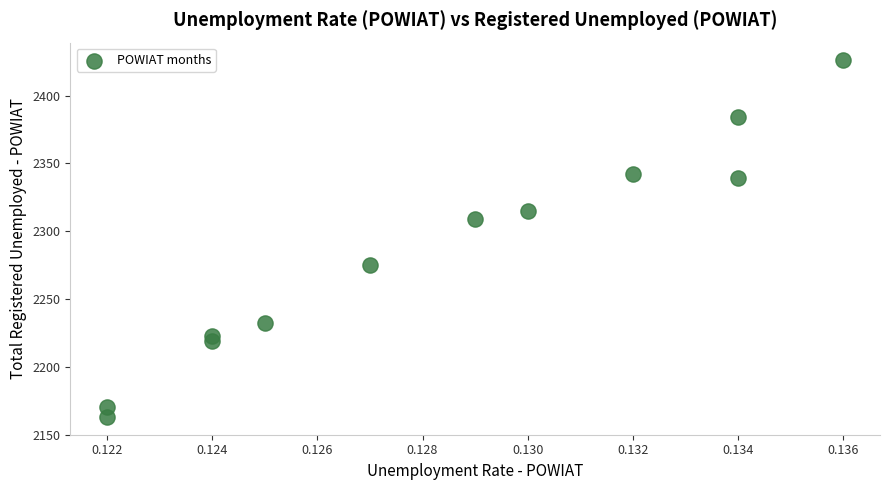

What is the average Y value?

2283